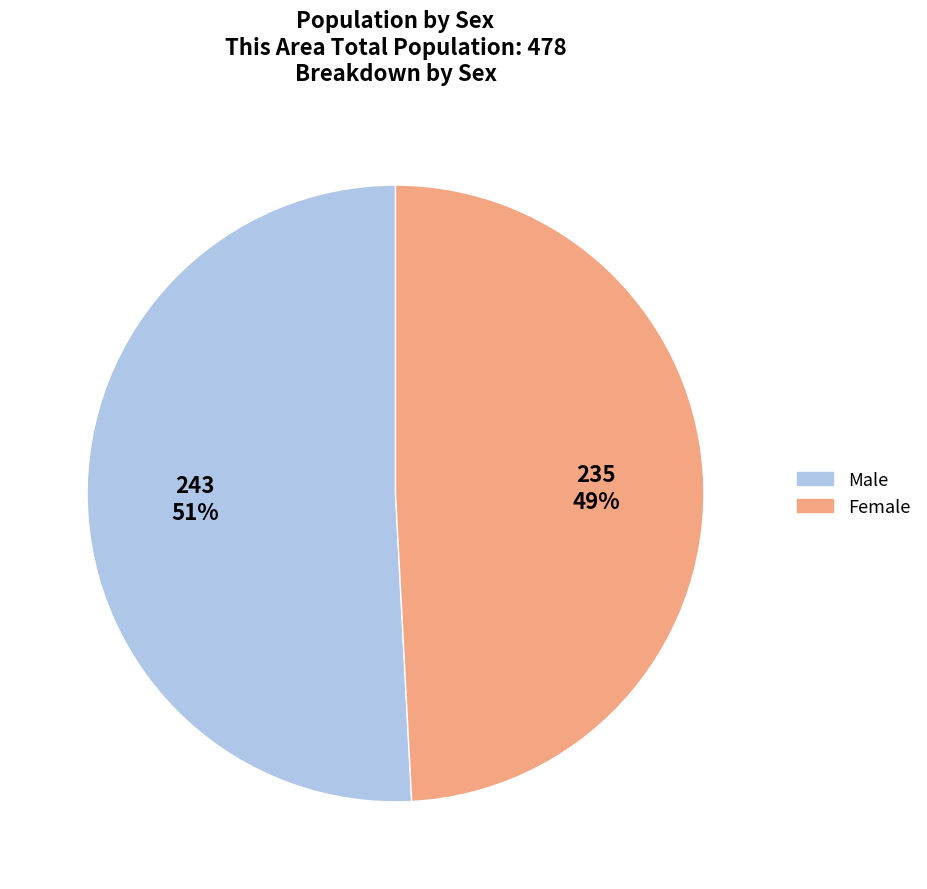

Is there a majority slice in this chart?

Yes